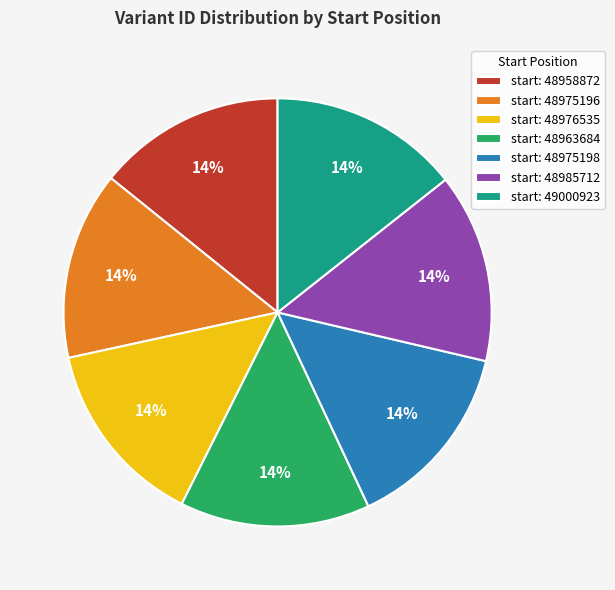

To the nearest percent, what portion does start: 48985712 represent?

14%